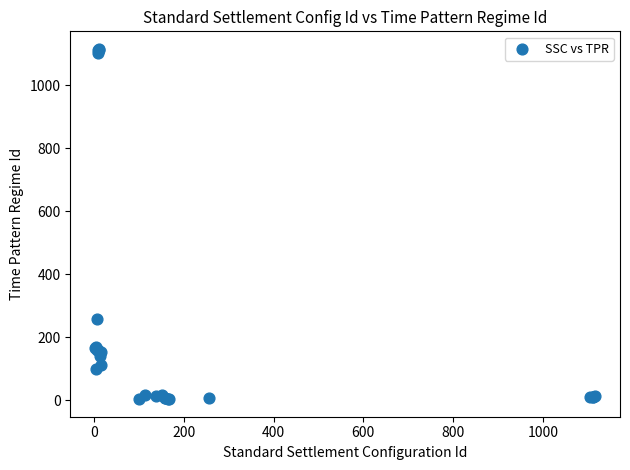

What Y value in the scatter plot is closest to 559?

257